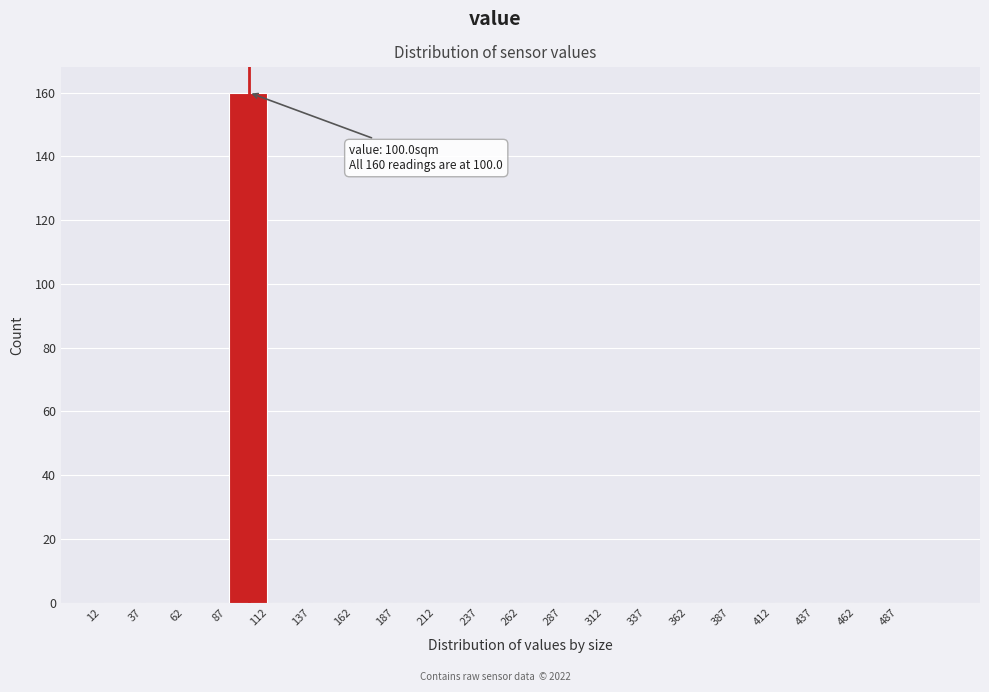

Over which range of the x-axis is the bar tallest?

87 to 112